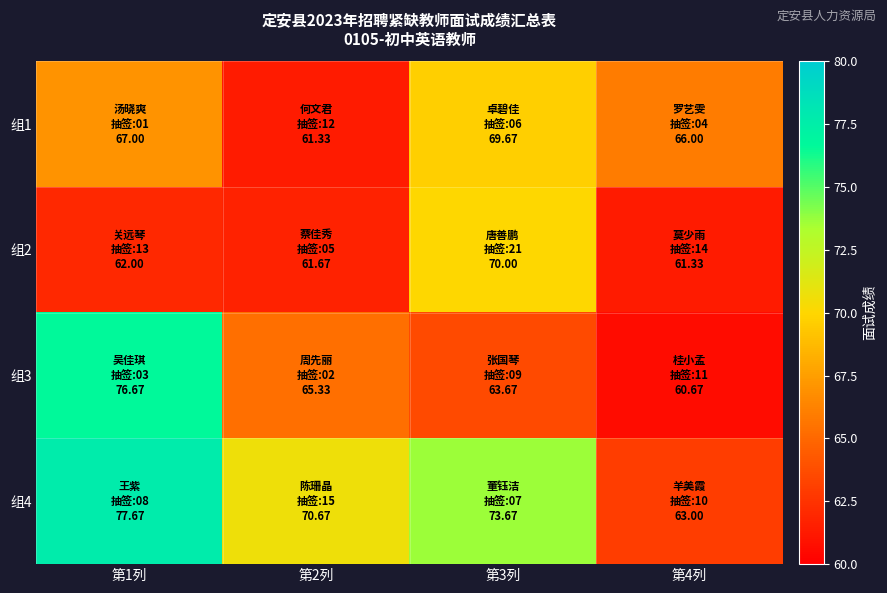

Reading right to left, transcribe all the data shown in this chart.

组1: 第4列=66.0	第3列=69.7	第2列=61.3	第1列=67.0
组2: 第4列=61.3	第3列=70.0	第2列=61.7	第1列=62.0
组3: 第4列=60.7	第3列=63.7	第2列=65.3	第1列=76.7
组4: 第4列=63.0	第3列=73.7	第2列=70.7	第1列=77.7